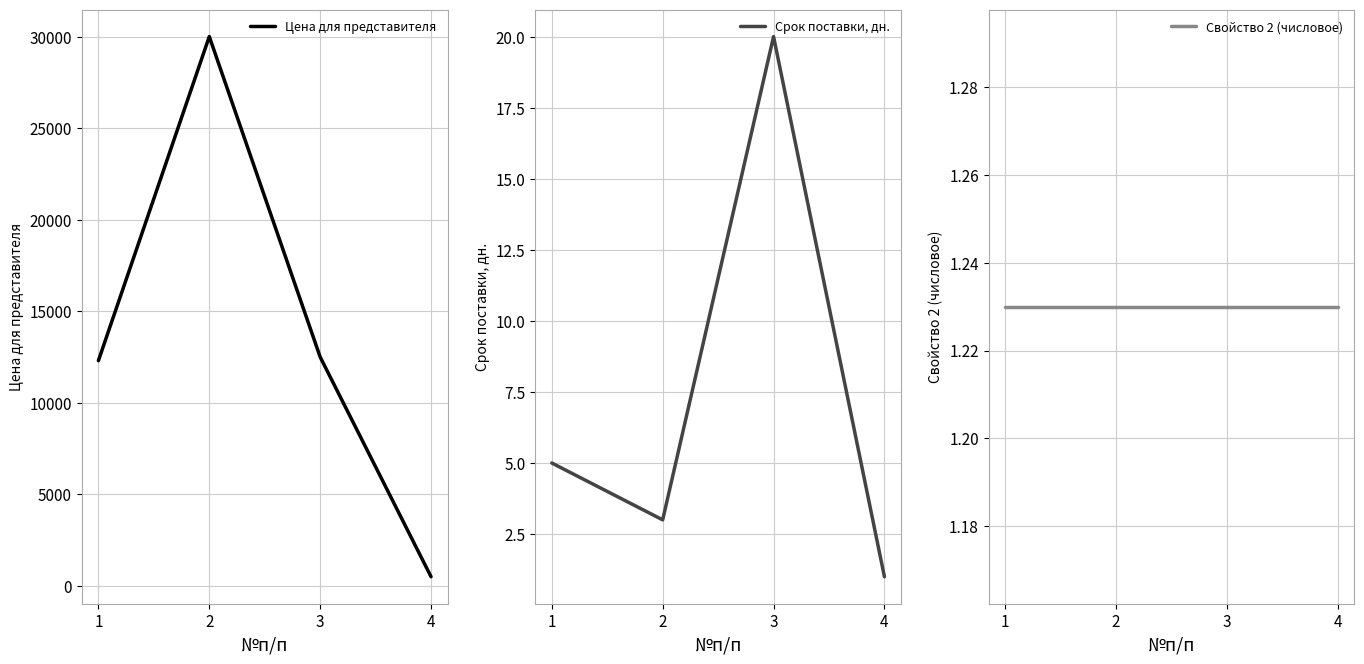

Where is the first local maximum for Цена для представителя?

2